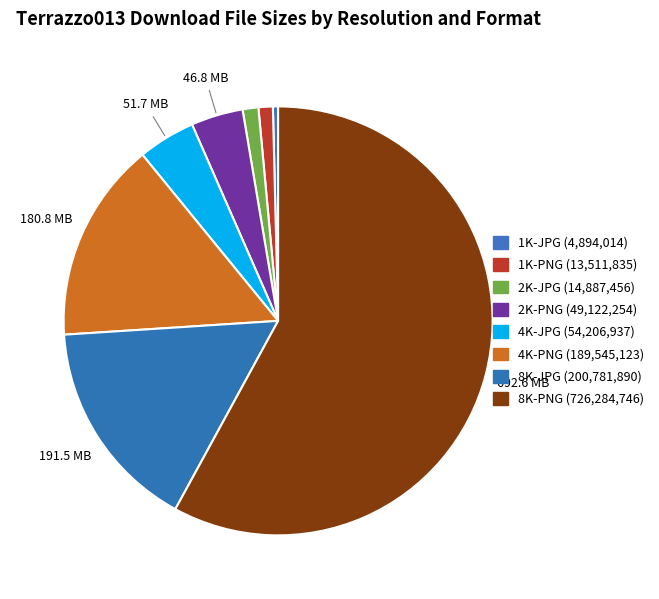

How many segments does this pie chart have?

8